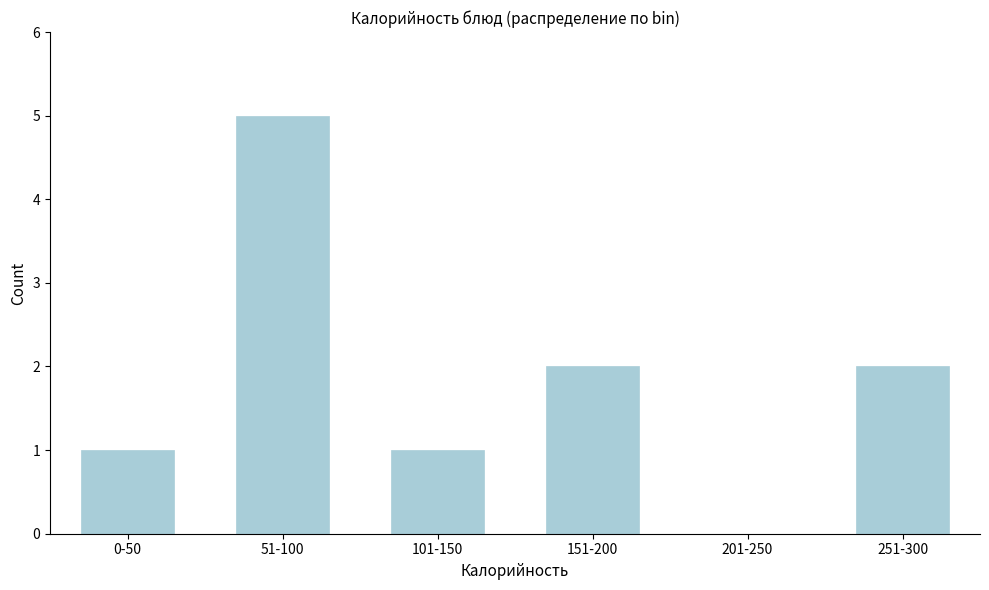

Reading right to left, extract all data points from this chart.

251-300=2	201-250=0	151-200=2	101-150=1	51-100=5	0-50=1